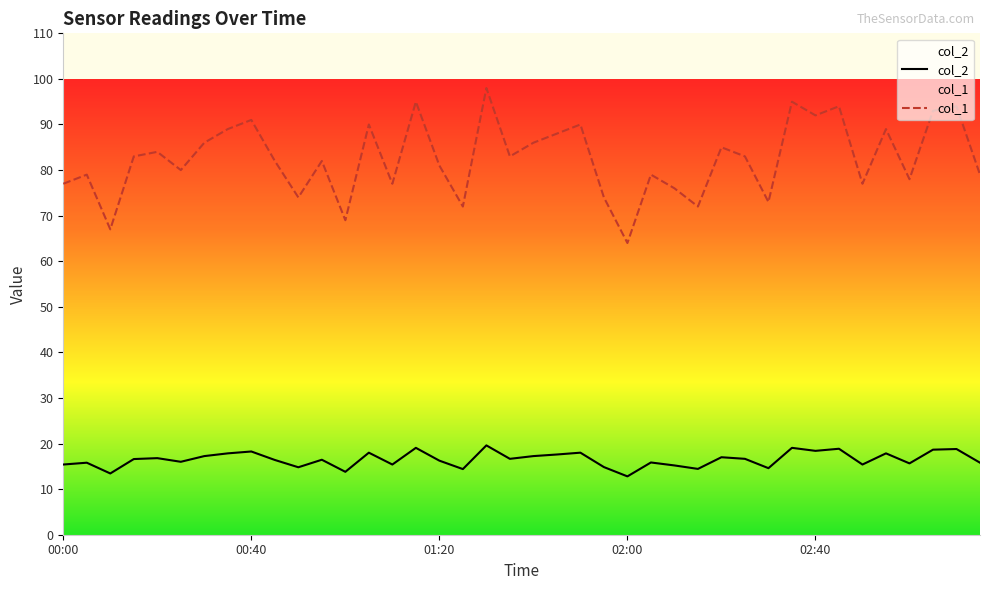

What is the difference between the highest and lowest values at 01:00?

55.2